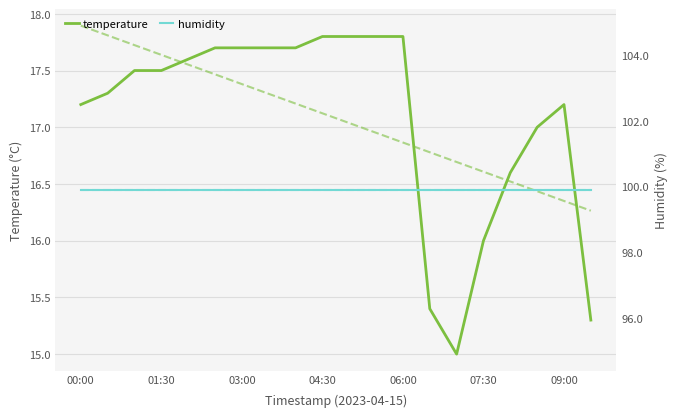

What is the average value of the humidity series?

99.9